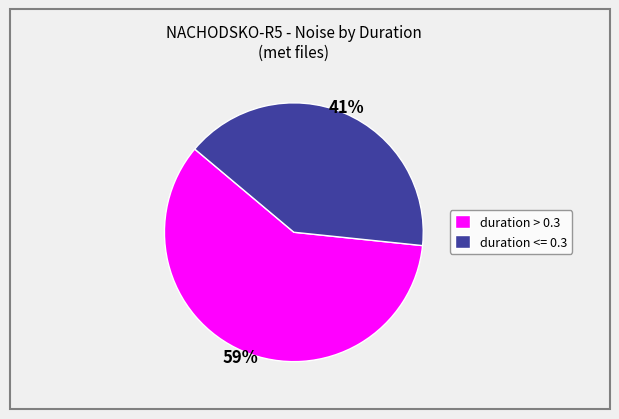

The duration > 0.3 slice represents 47% of the pie. True or false?

False